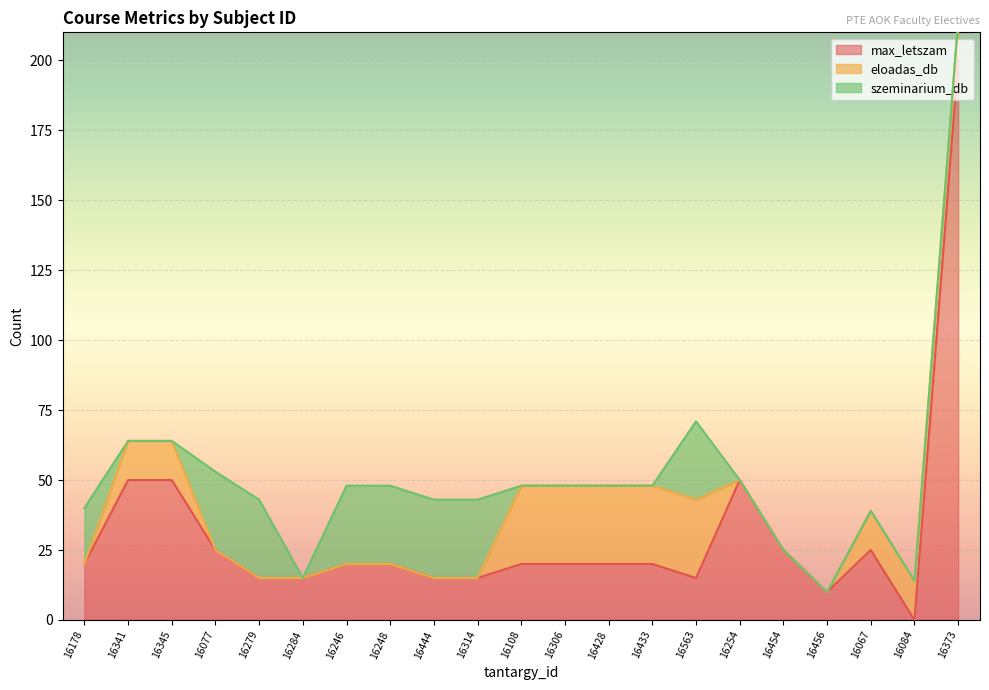

Is it true that max_letszam equals 15 at 16444?

True